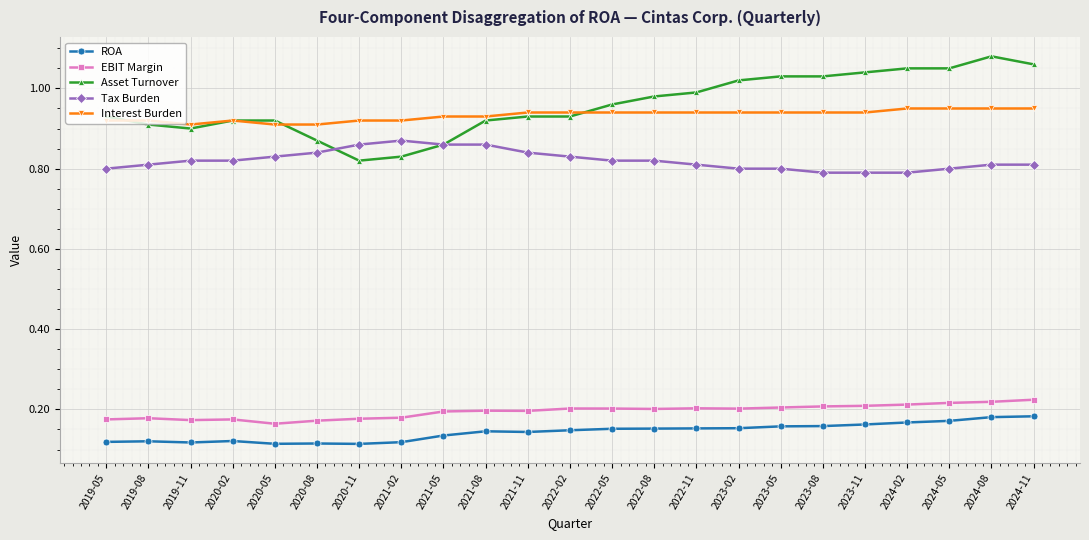

True or false: EBIT Margin and Tax Burden intersect in this chart.

False